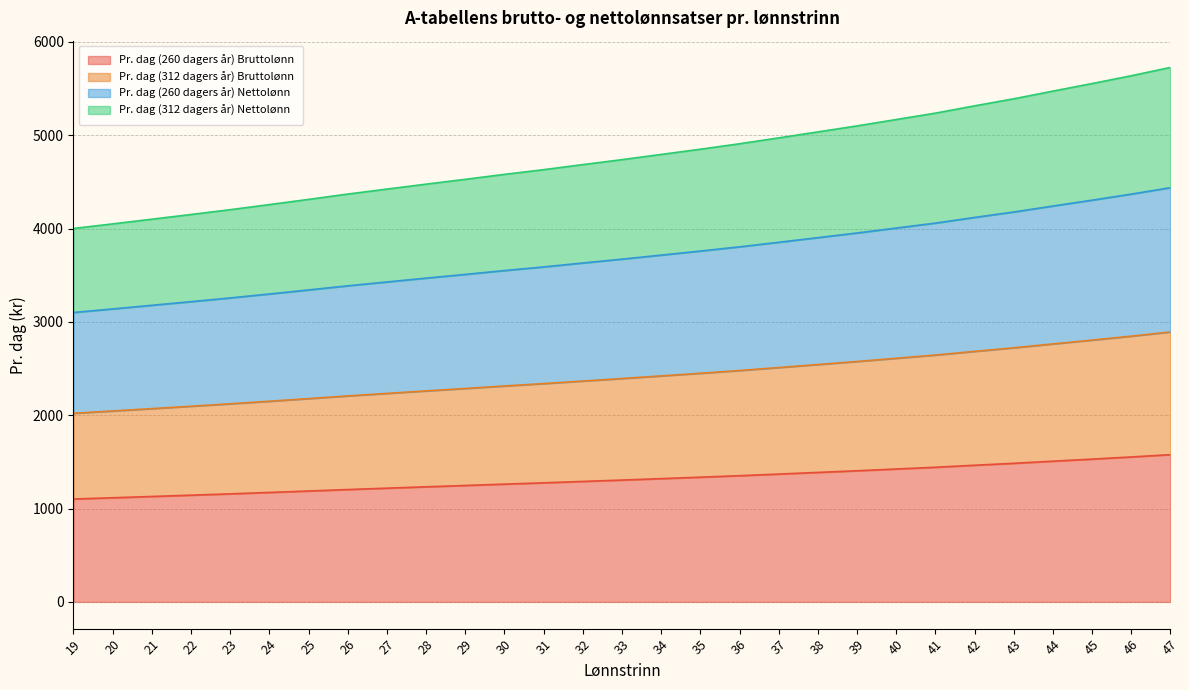

Is it true that Pr. dag (312 dagers år) Bruttolønn equals 3554.3 at 29?

False